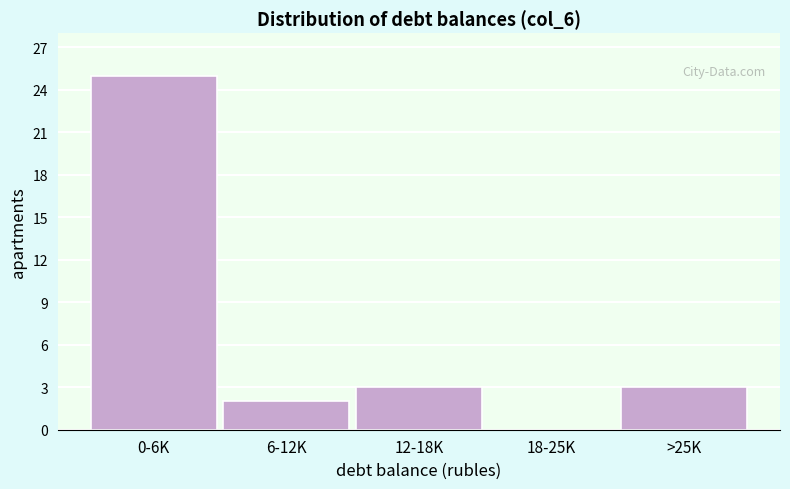

Reading left to right, transcribe all the data shown in this chart.

0-6K=25	6-12K=2	12-18K=3	18-25K=0	>25K=3